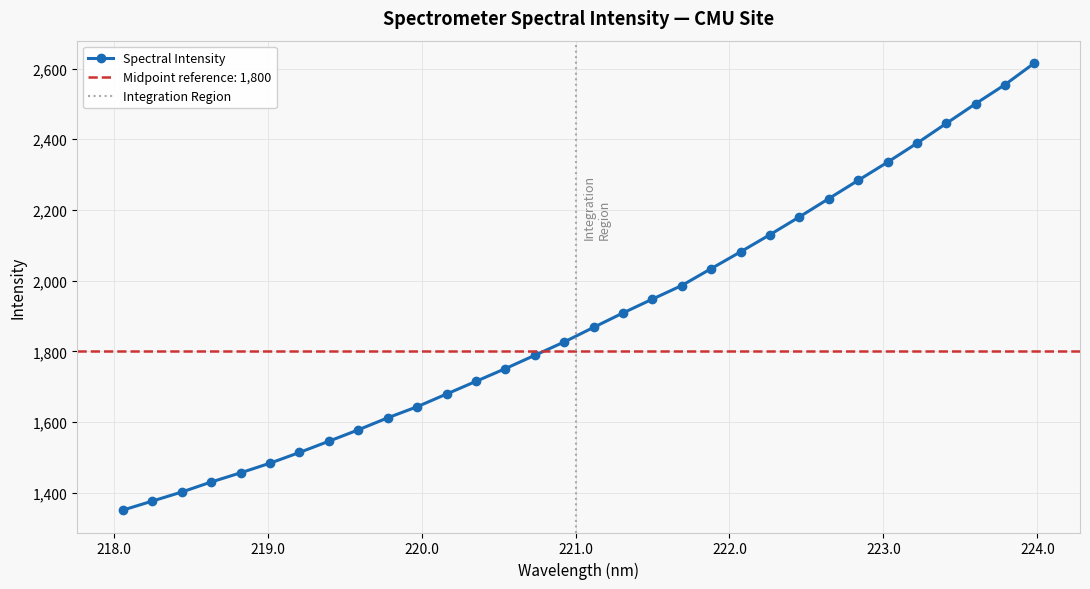

What is the maximum value shown in the chart?

2615.7